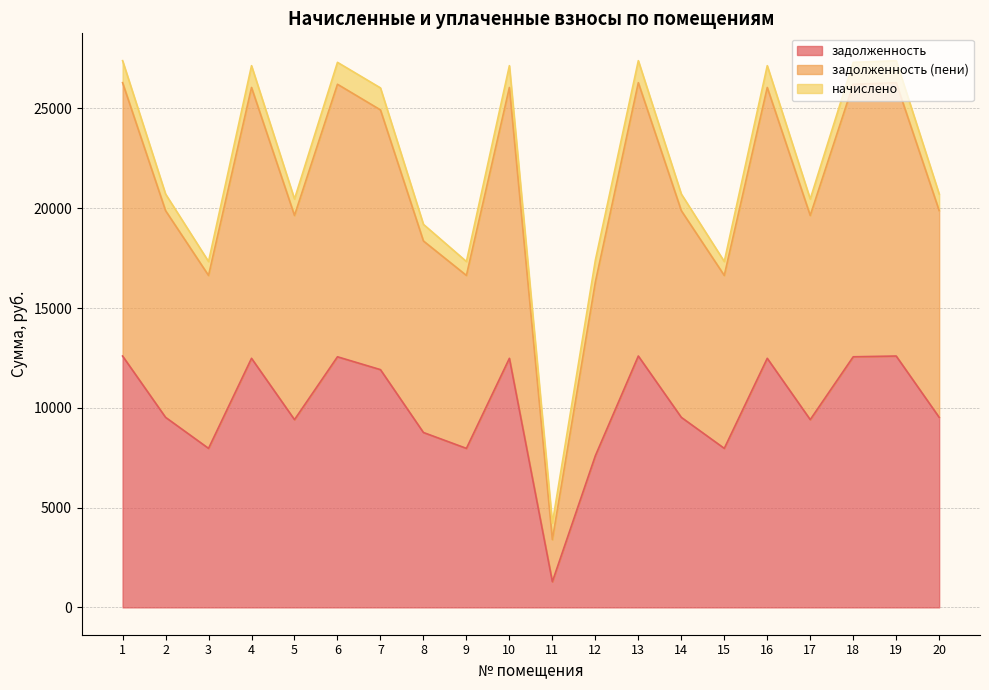

True or false: задолженность has a value of 21060.6 at 4.

False